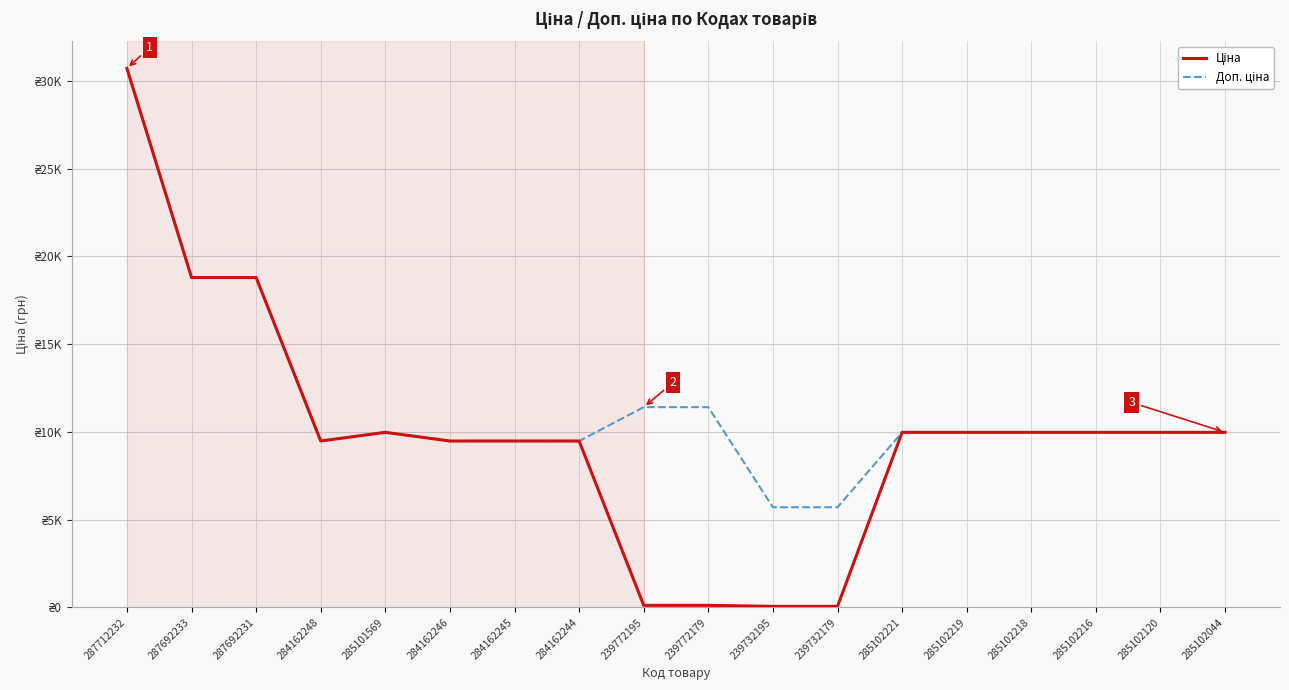

What is the greatest value displayed?

30717.1